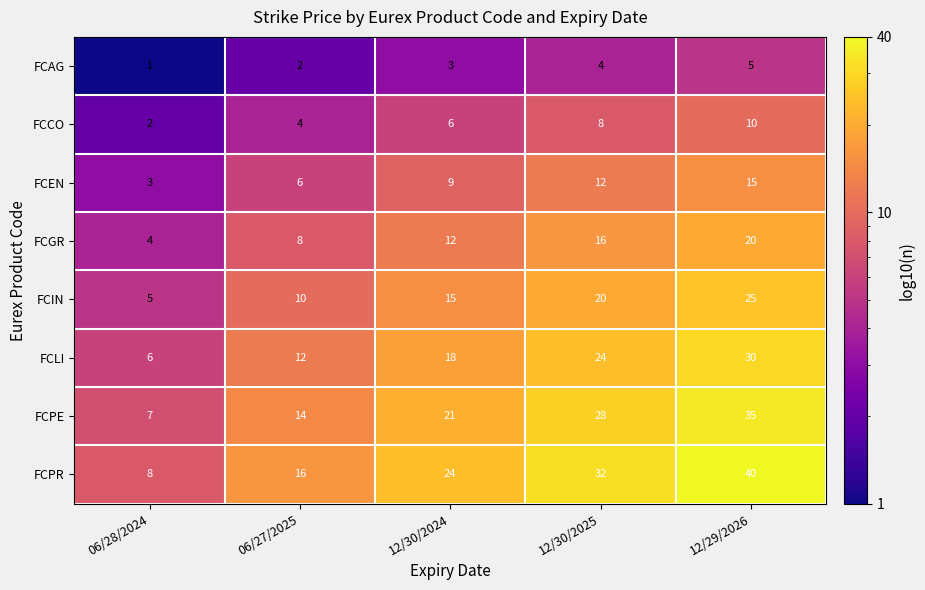

How many series are shown in this chart?

8